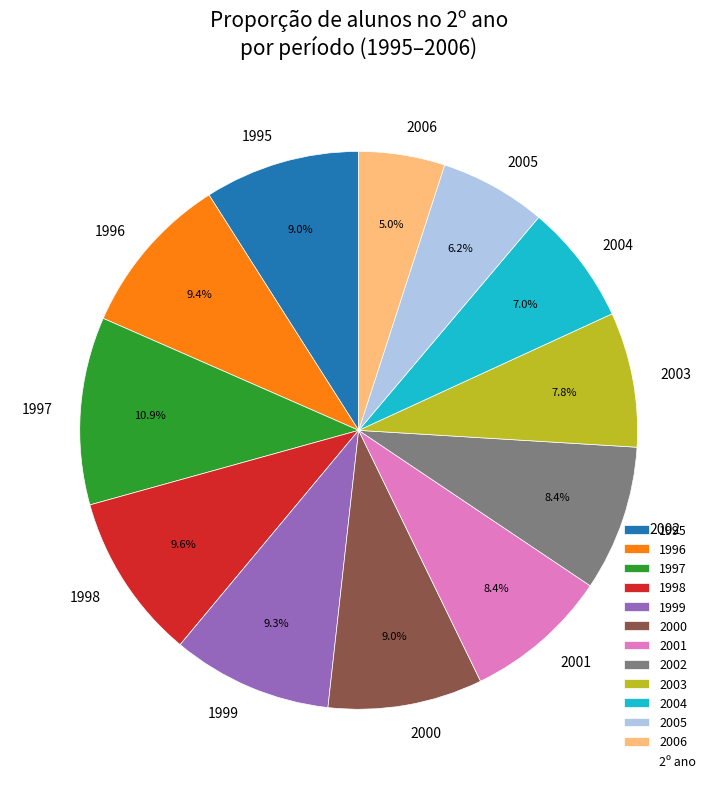

To the nearest percent, what portion does 2001 represent?

8%